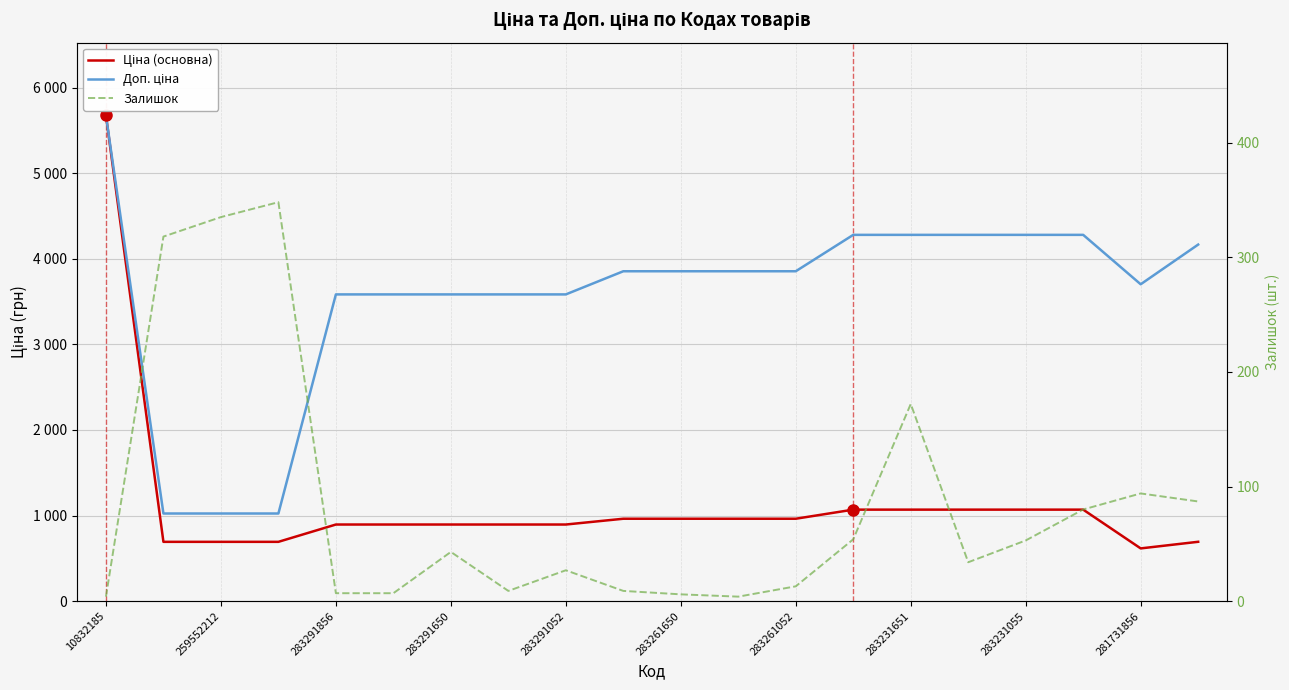

Rank the series by their maximum value, from lowest to highest.

Залишок, Ціна (основна), Доп. ціна